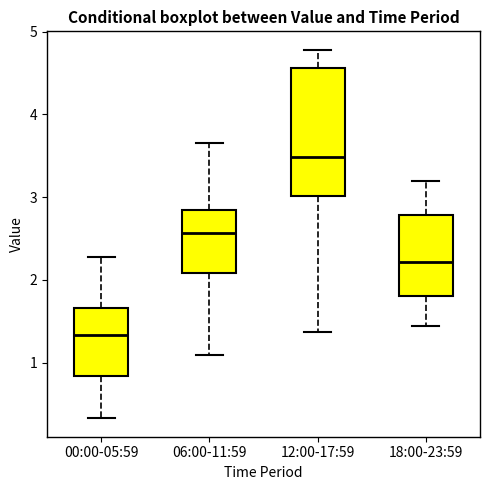

Which box is the tallest, from its lower edge to its upper edge?

12:00-17:59